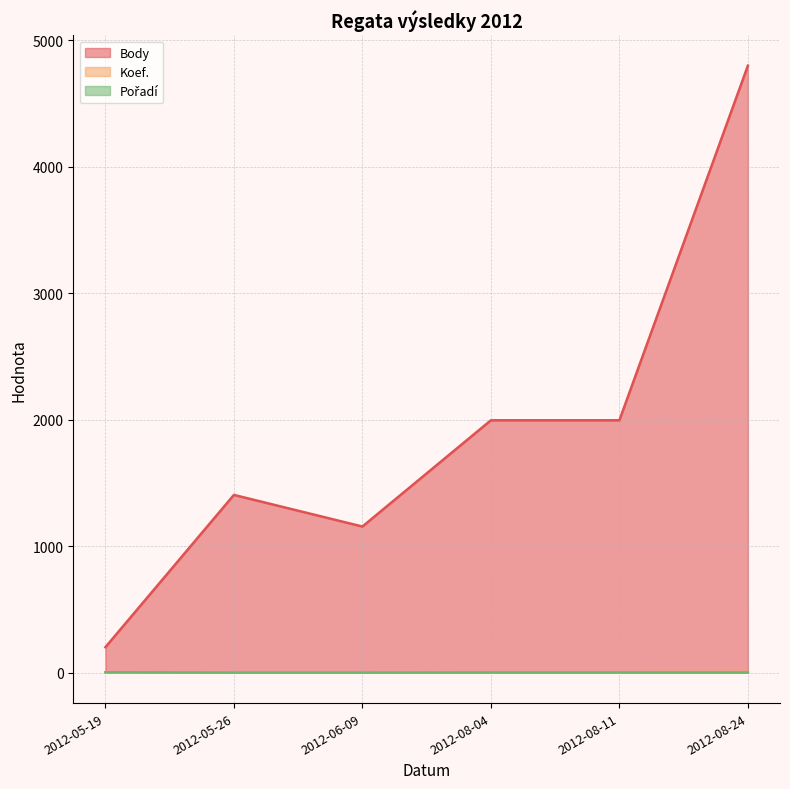

What is the difference between the highest and lowest values at 2012-08-04?

1994